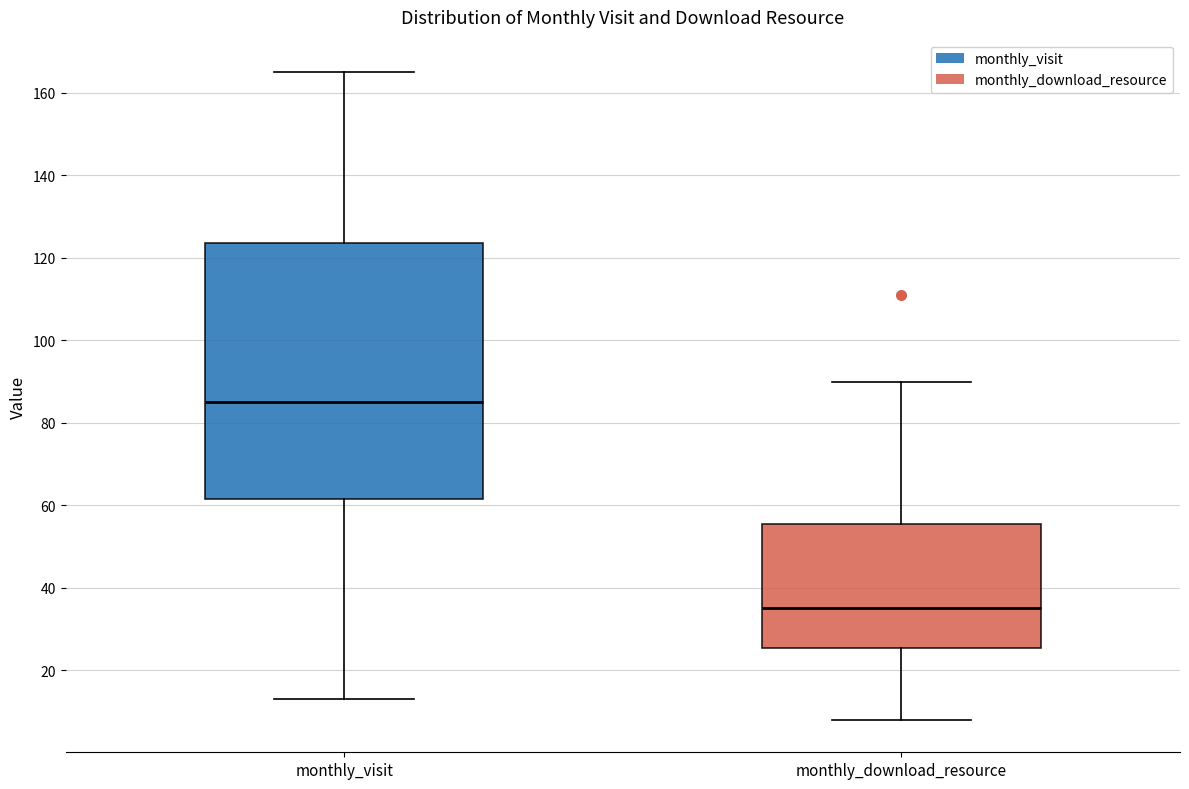

Reading left to right, read every box against the y-axis: the position of its median line, the range the box covers, and the ends of its whiskers. The values are not printed on the chart, so give them approximately, as read against the axis.

monthly_visit: median 86, box 62 to 124, whiskers 14 to 166
monthly_download_resource: median 36, box 26 to 56, whiskers 8 to 90